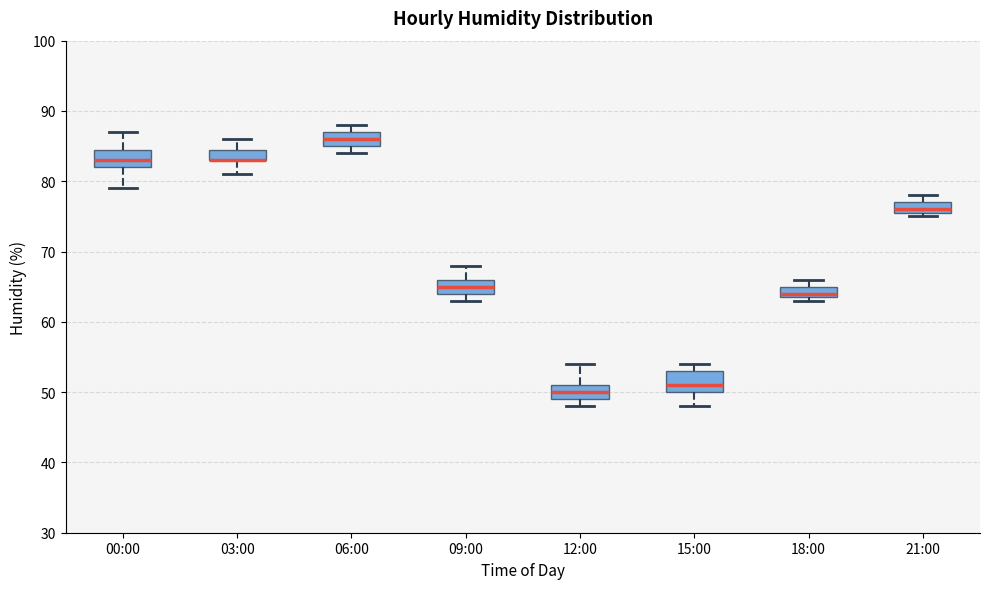

Reading left to right, read every box against the y-axis: the position of its median line, the range the box covers, and the ends of its whiskers. The values are not printed on the chart, so give them approximately, as read against the axis.

00:00: median 83, box 82 to 85, whiskers 79 to 87
03:00: median 83 (drawn on the box's lower edge), box 83 to 85, whiskers 81 to 86
06:00: median 86, box 85 to 87, whiskers 84 to 88
09:00: median 65, box 64 to 66, whiskers 63 to 68
12:00: median 50, box 49 to 51, whiskers 48 to 54
15:00: median 51, box 50 to 53, whiskers 48 to 54
18:00: median 64 (just above the box's lower edge), box 64 to 65, whiskers 63 to 66
21:00: median 76 (just above the box's lower edge), box 76 to 77, whiskers 75 to 78